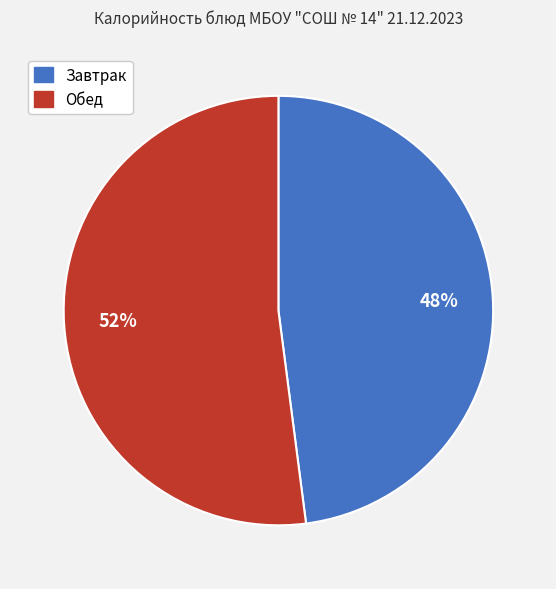

Is the sum of Завтрак and Обед greater than half?

Yes